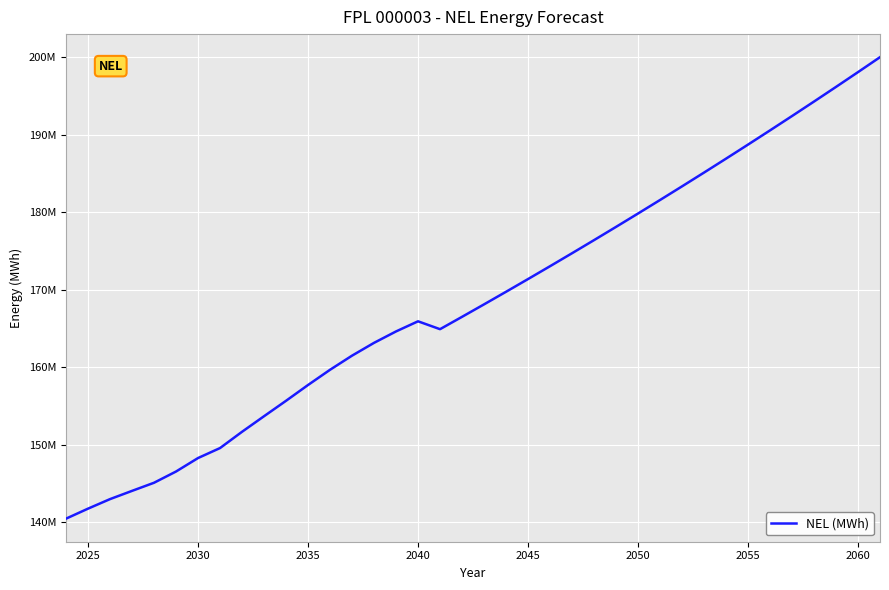

Does the chart display data point markers on the line(s)?

No